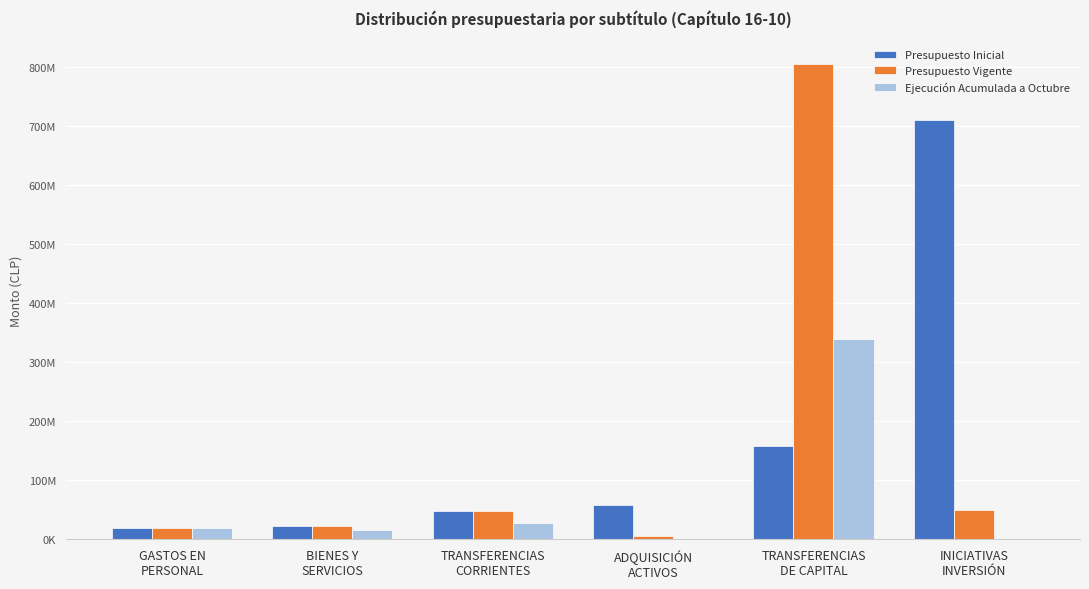

What is the difference between the Ejecución Acumulada a Octubre values at TRANSFERENCIAS
CORRIENTES and ADQUISICIÓN
ACTIVOS?

26564545